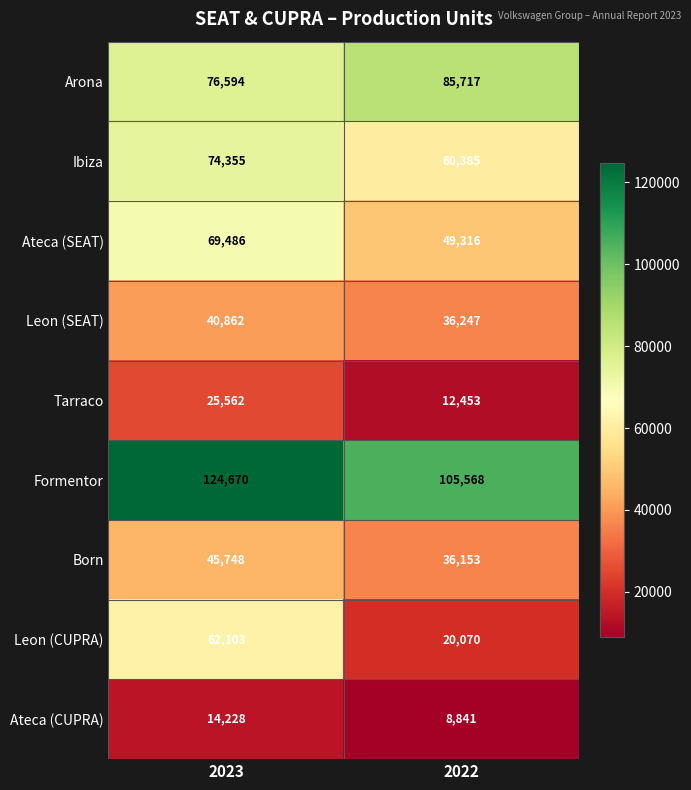

What is the total value across all series at 2023?

533608